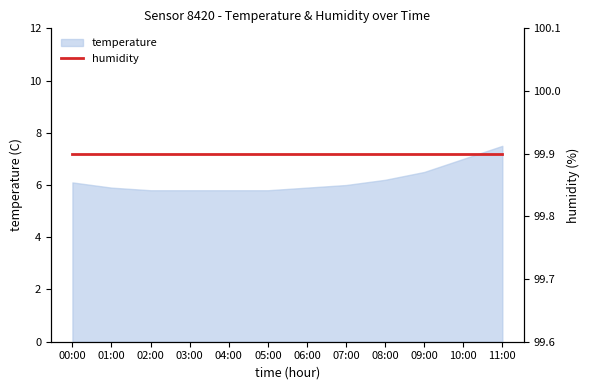

What is the ratio of the value at 01:00 to the value at 00:00?

1.0